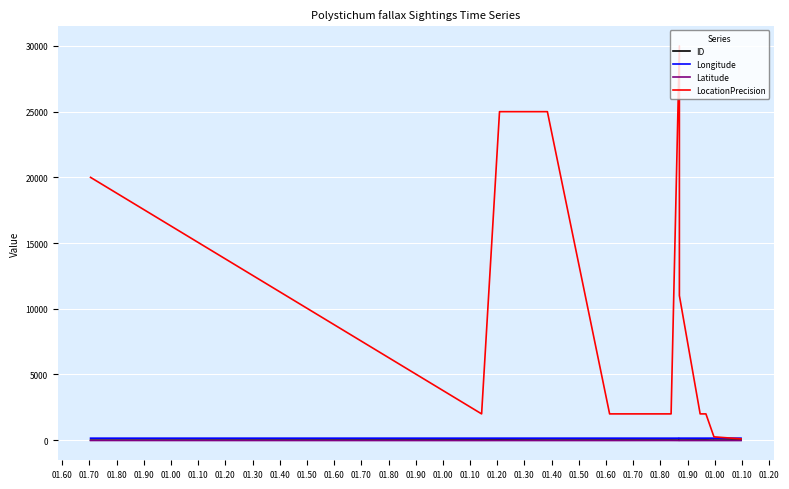

Which series has the largest range (max minus min)?

LocationPrecision